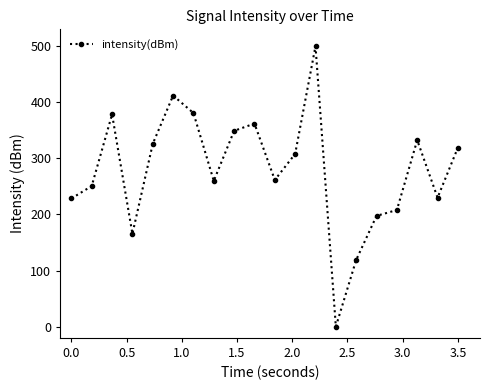

True or false: there are more than 2 points higher than both neighbors.

True